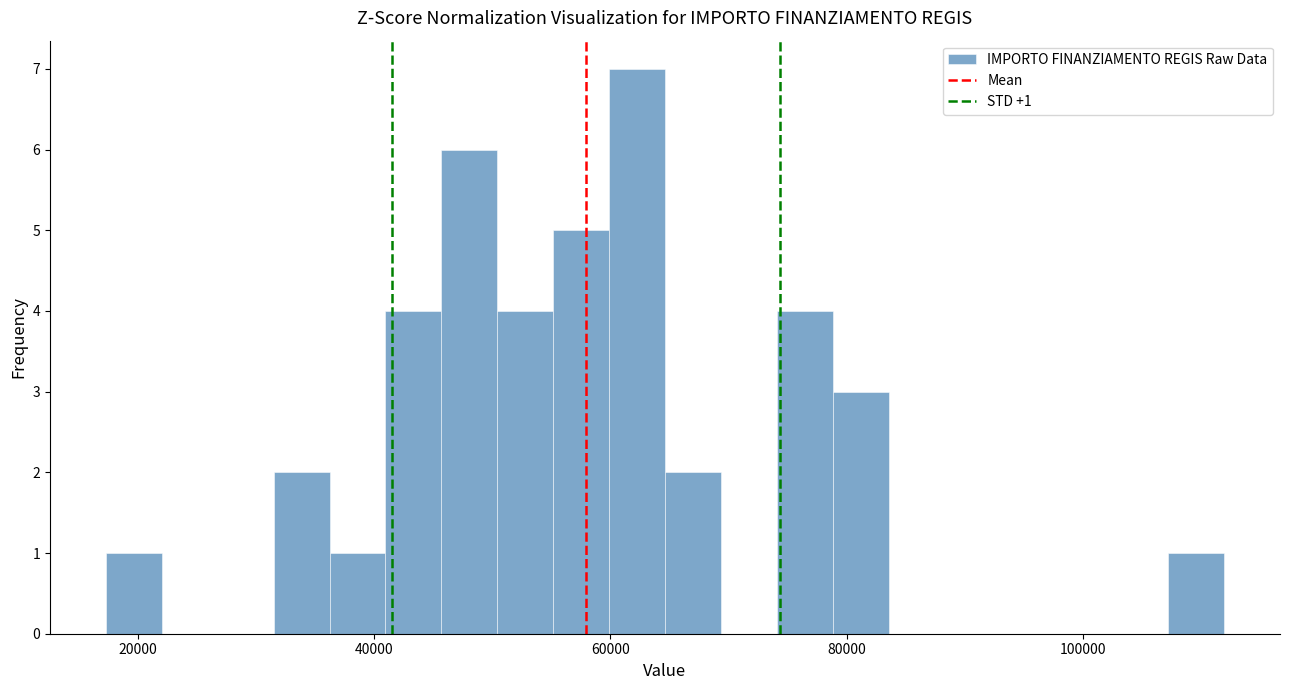

Around what value on the x-axis is the tallest bar? Give the approximate position of its centre, as read against the axis.

62000